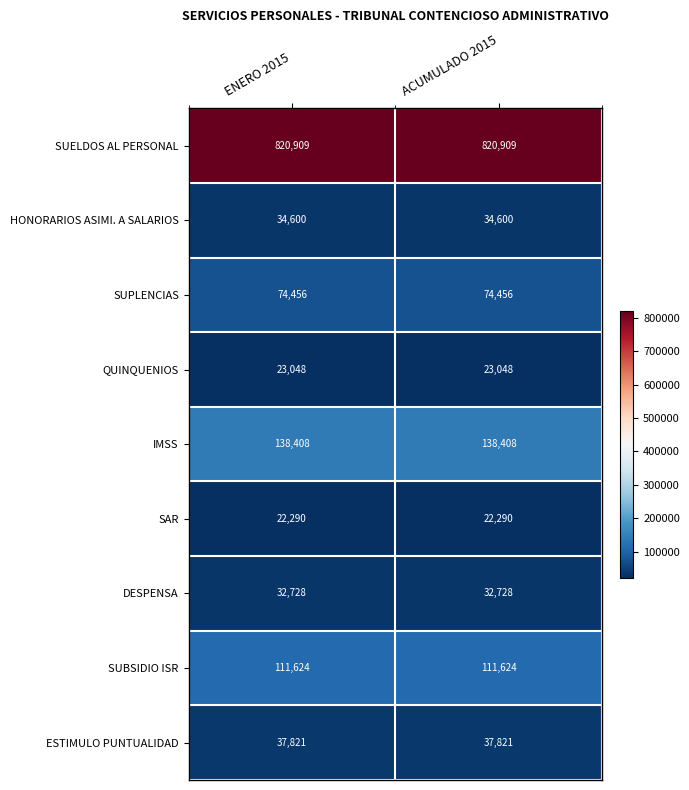

The HONORARIOS ASIMI. A SALARIOS series shows 51917 at ENERO 2015. True or false?

False